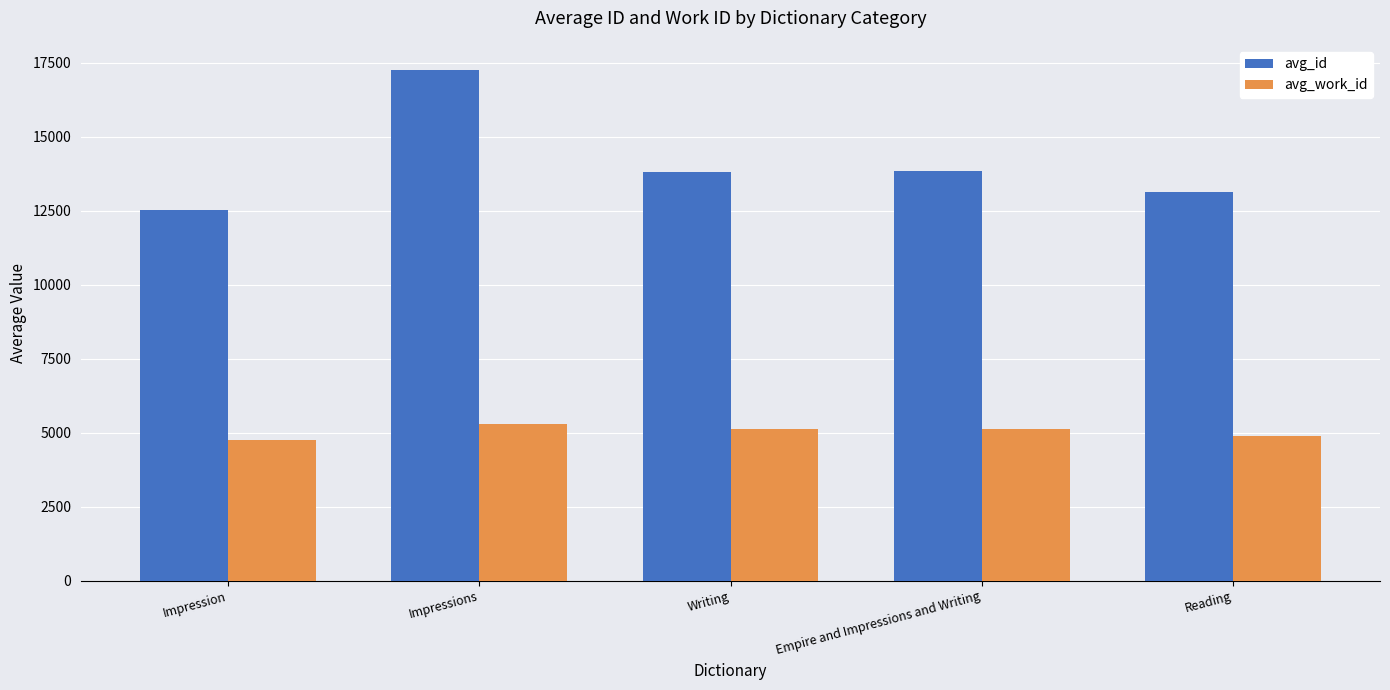

What is the label of the 3rd bar from the left?

Writing